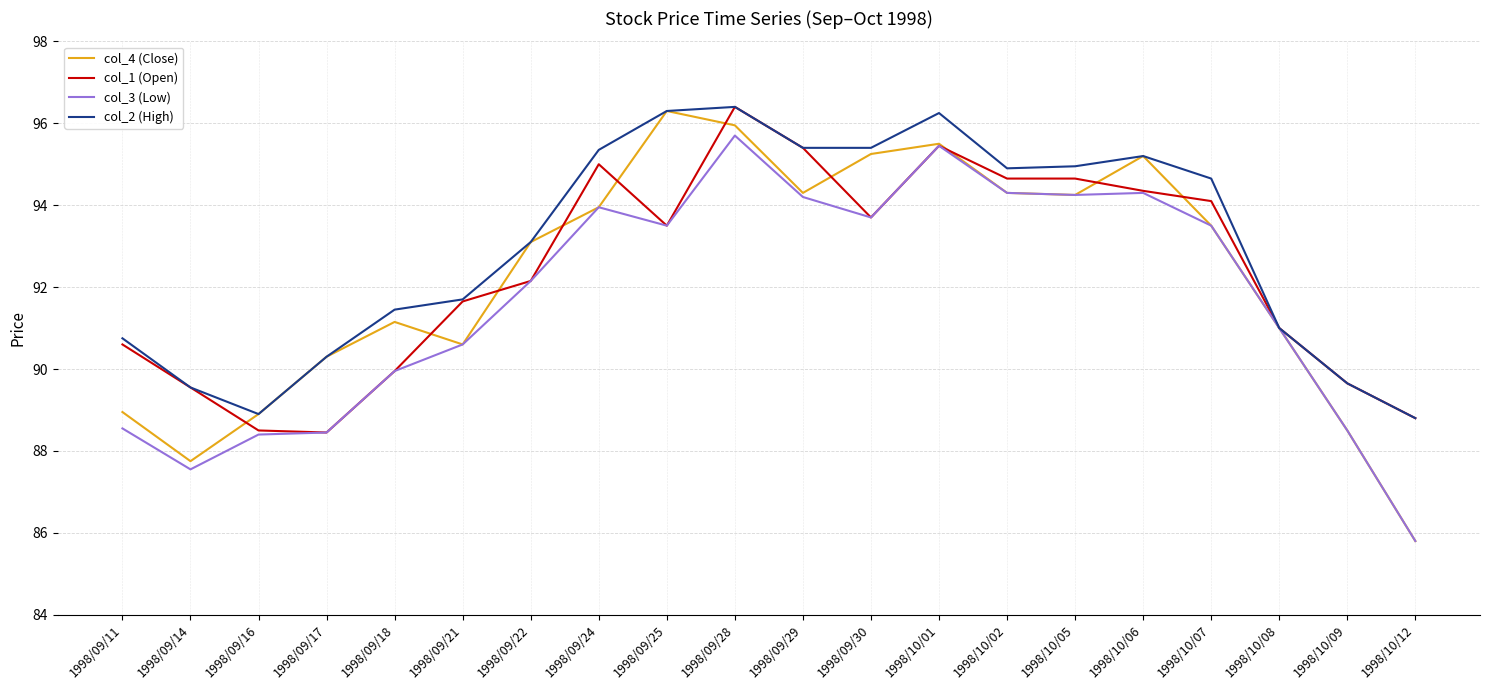

How many lines are shown in the chart?

4